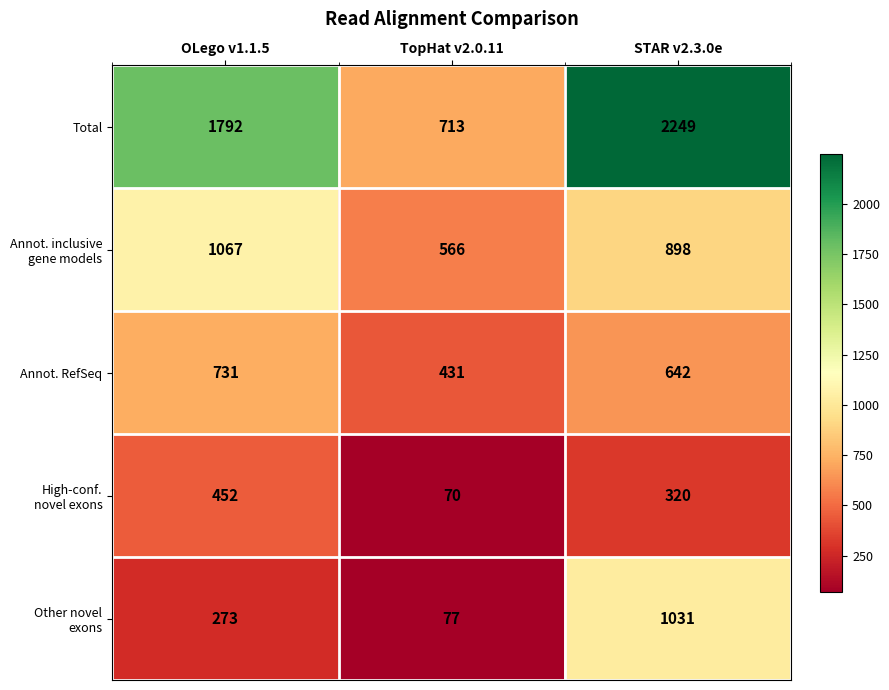

Which series changed the most between OLego v1.1.5 and TopHat v2.0.11?

Total